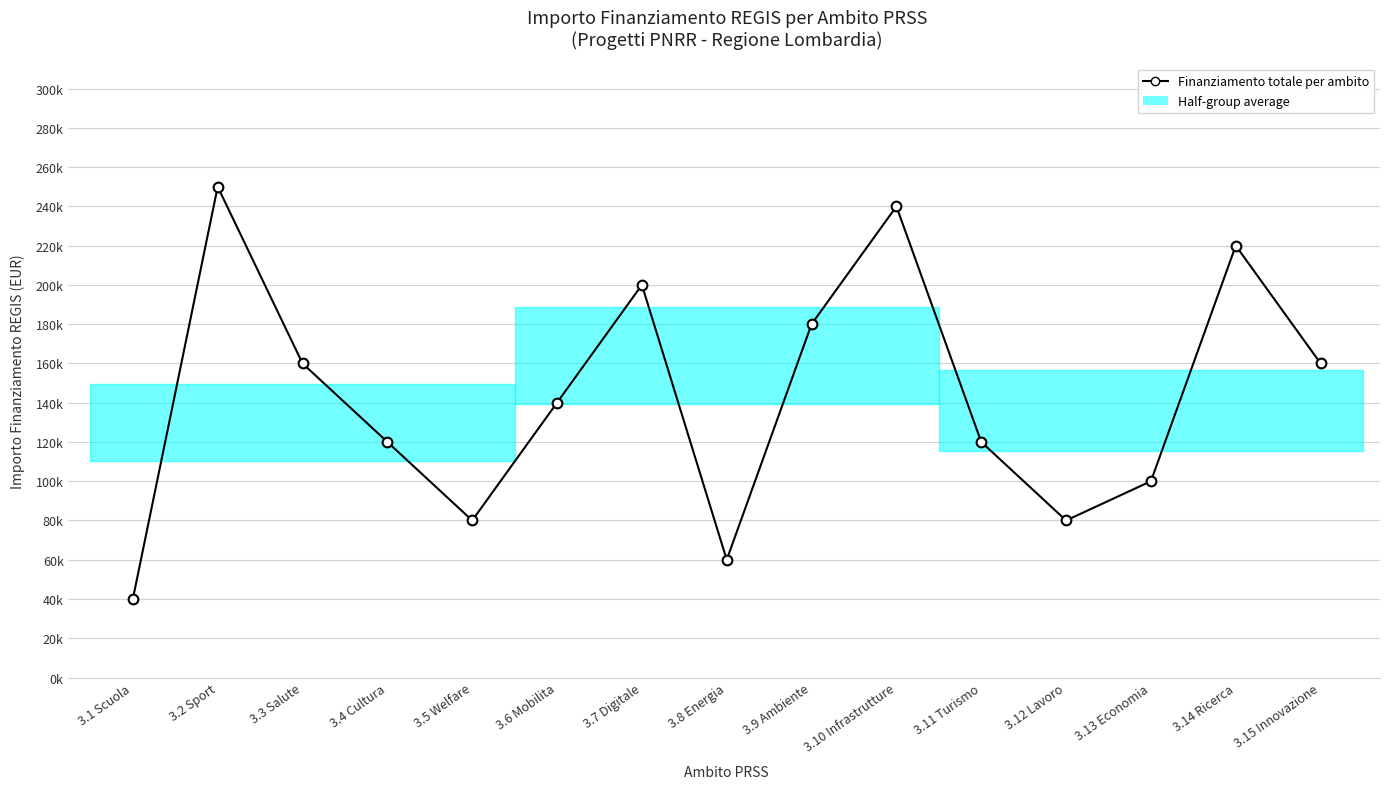

What is the change in value from 3.8 Energia to 3.12 Lavoro?

+20000